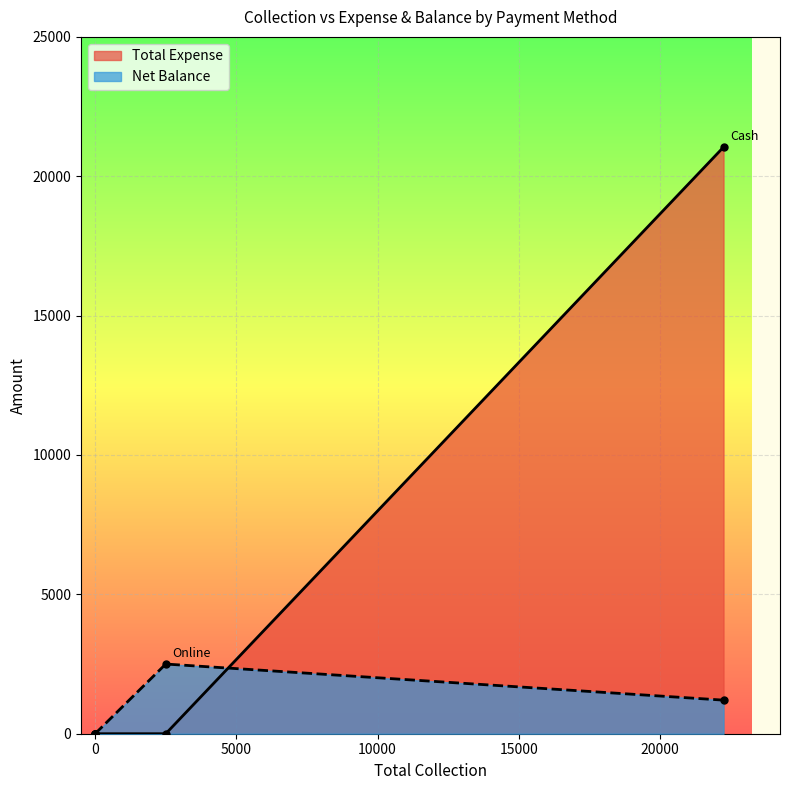

How many lines are shown in the chart?

2